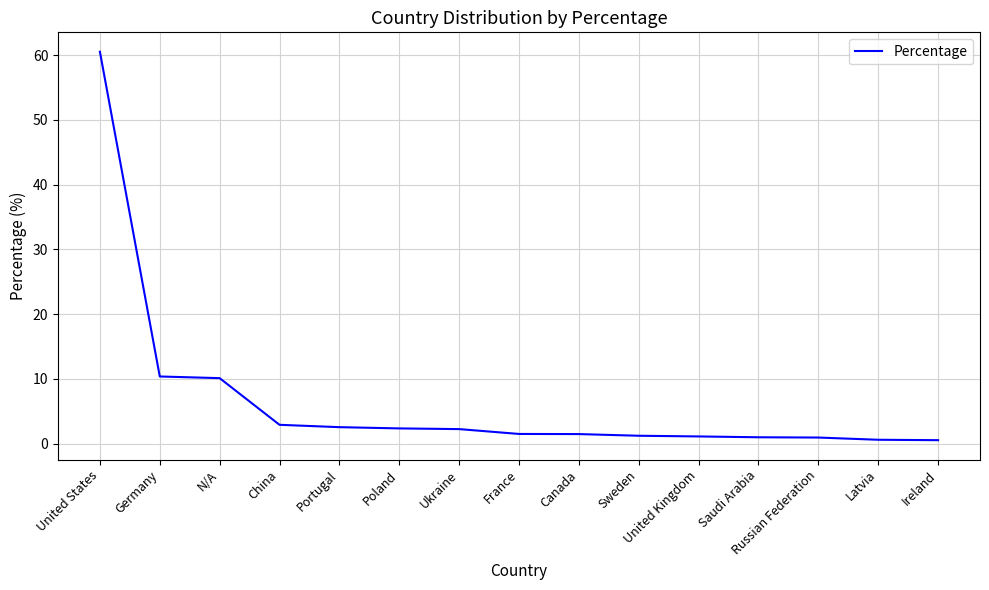

Between Portugal and Ireland, which is larger?

Portugal